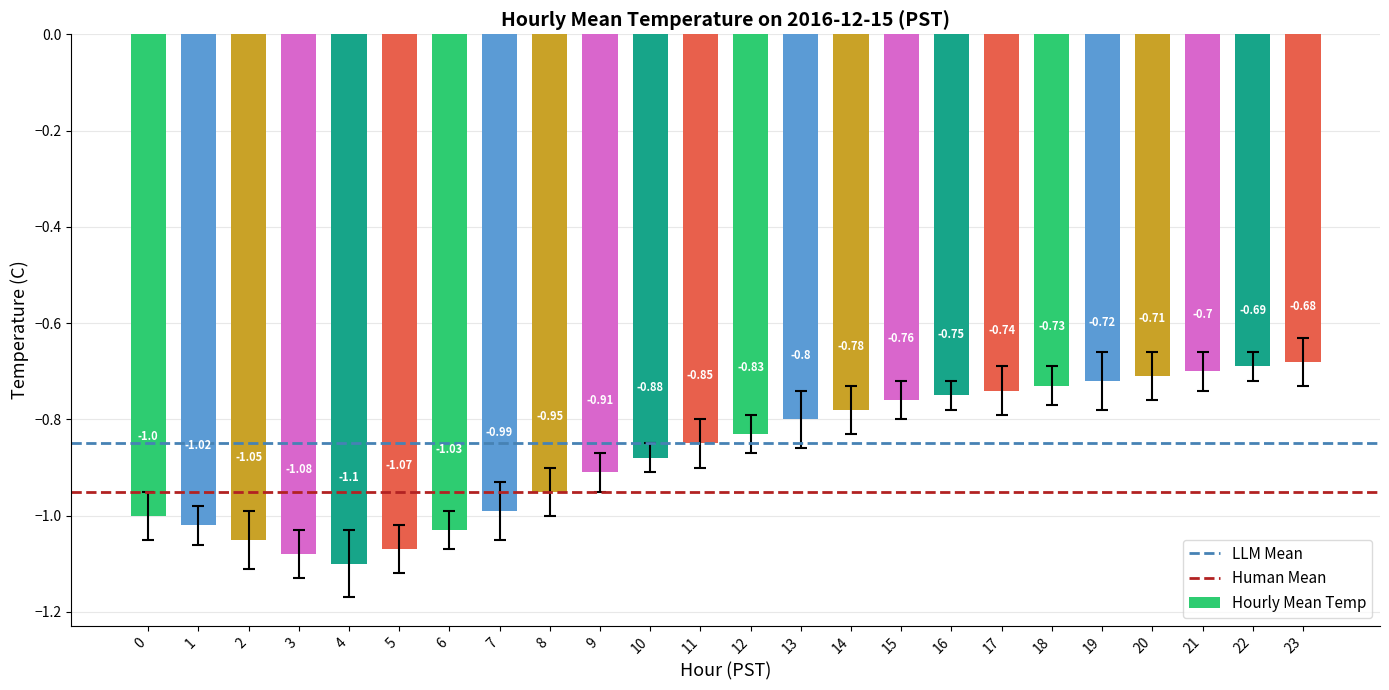

Which label corresponds to the largest value in the chart?

23